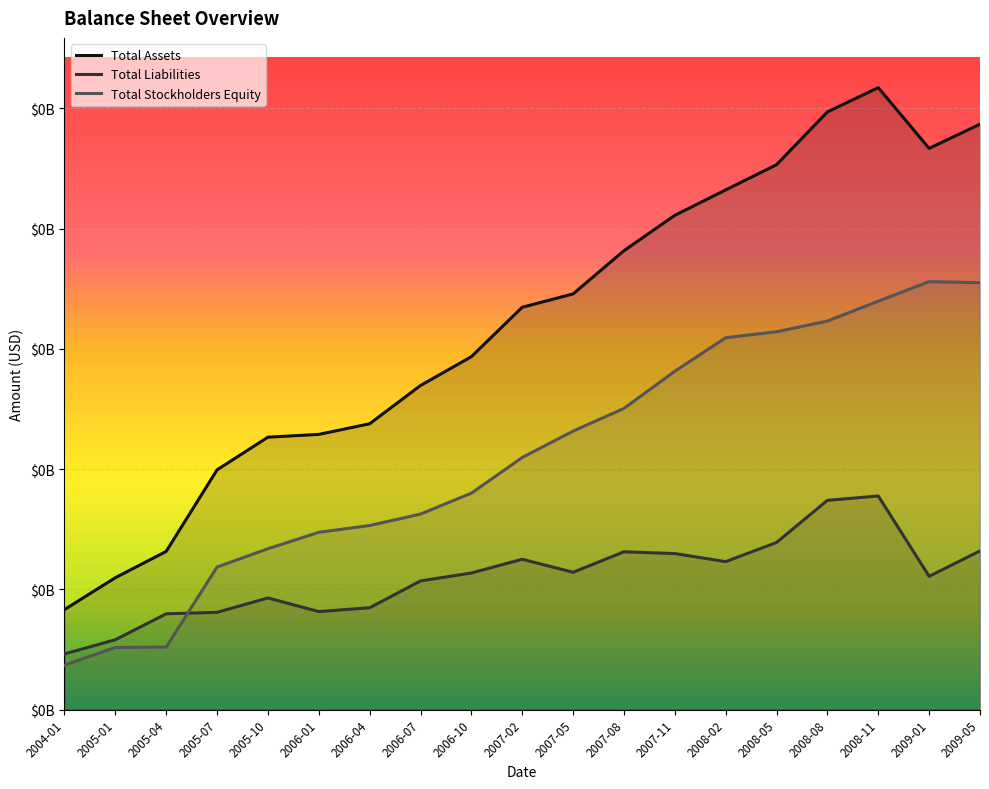

What is the difference between the second highest and minimum values in the Total Assets series?

206961000.0